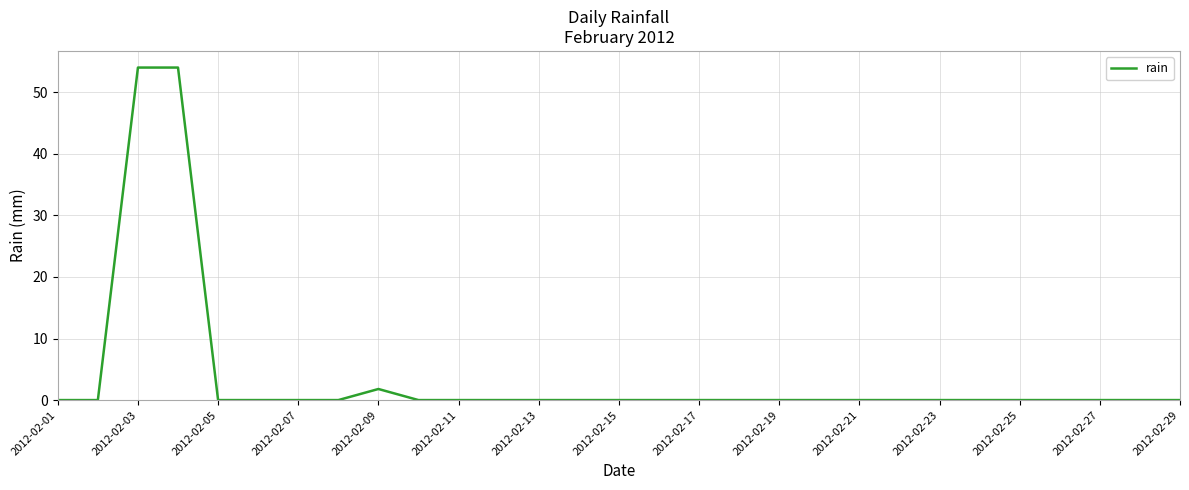

What is the greatest value displayed?

54.0